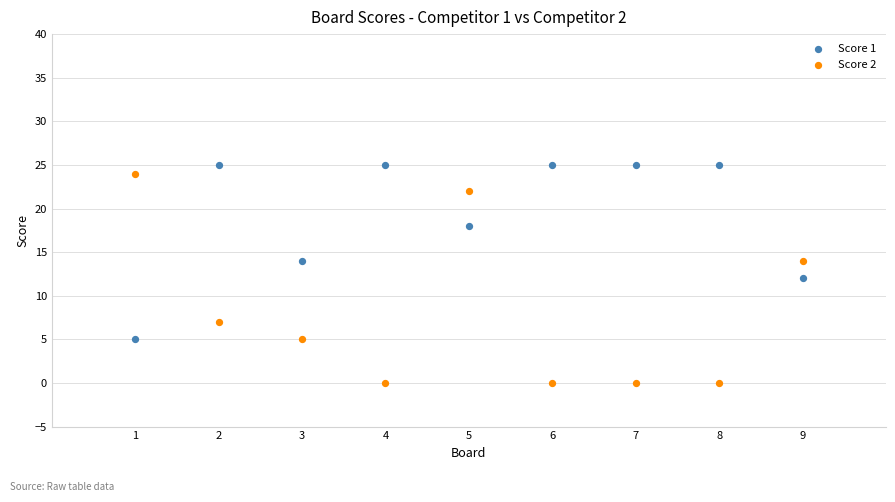

Across all data points, what is the range of X values (max minus min)?

8